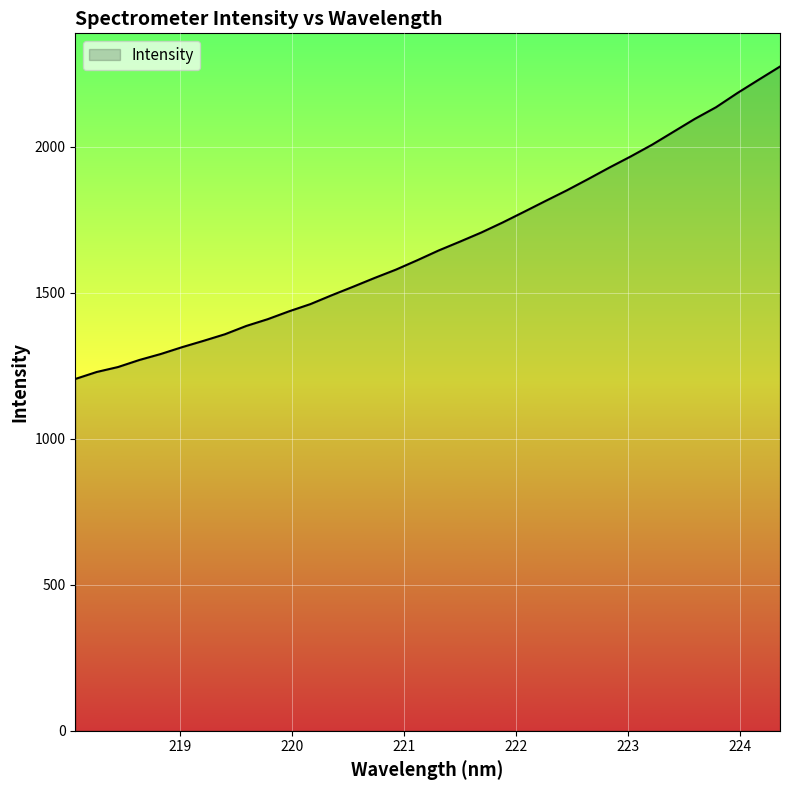

How many values are below 1645?

17